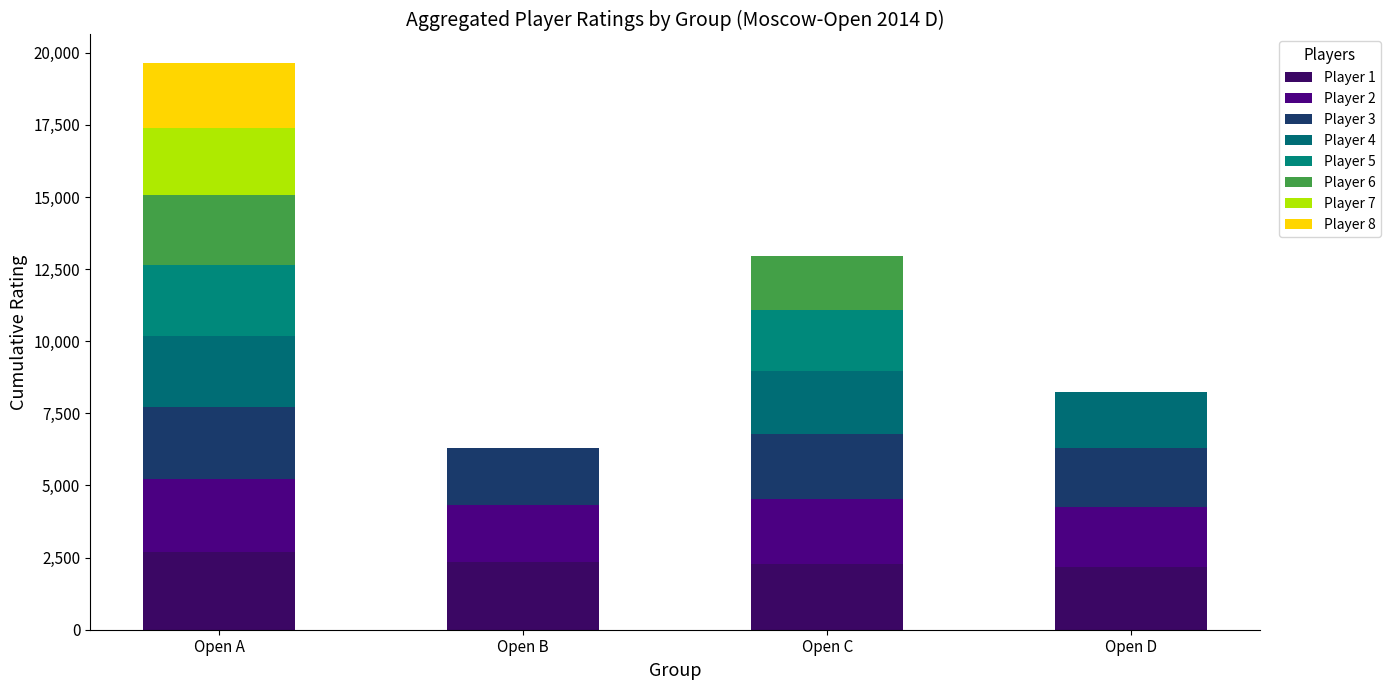

What are all the series names shown in the legend?

Player 1, Player 2, Player 3, Player 4, Player 5, Player 6, Player 7, Player 8